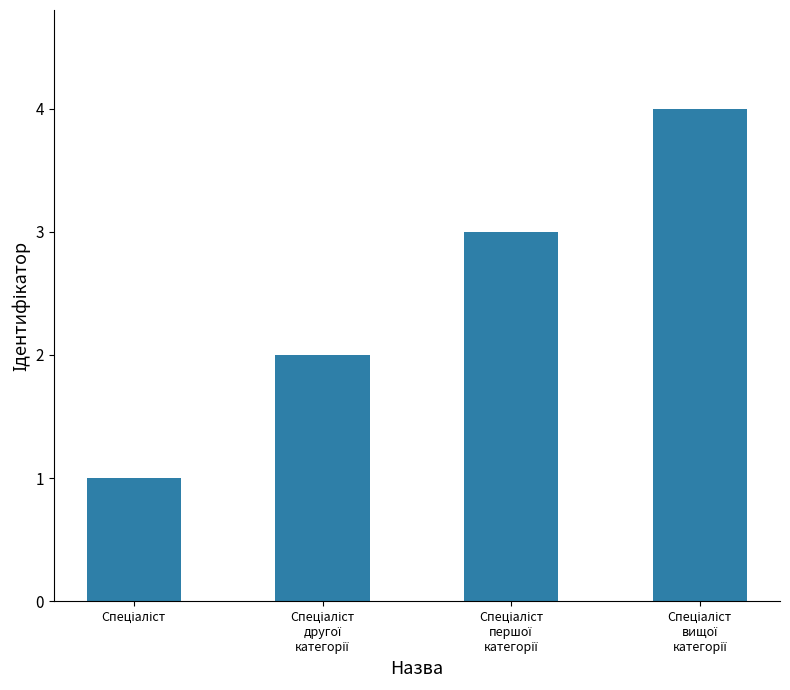

Reading left to right, list all the values displayed in this chart.

1	2	3	4